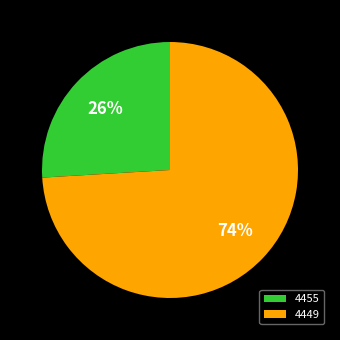

Which category has the smallest portion of the pie?

4455